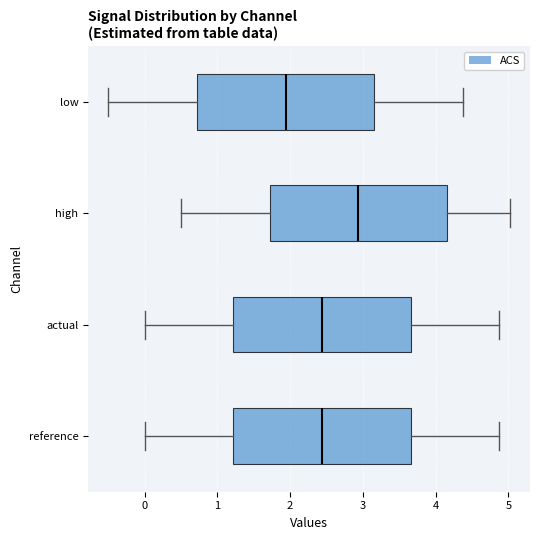

Reading bottom to top, transcribe this box plot: for each box, give where its median line is, the range the box spans, and where its two whiskers end, as read against the x-axis. The values are not printed on the chart, so give them approximately, as read against the axis.

reference: median 2.4, box 1.2 to 3.7, whiskers 0.0 to 4.9
actual: median 2.4, box 1.2 to 3.7, whiskers 0.0 to 4.9
high: median 2.9, box 1.7 to 4.2, whiskers 0.5 to 5.0
low: median 1.9, box 0.7 to 3.2, whiskers -0.5 to 4.4